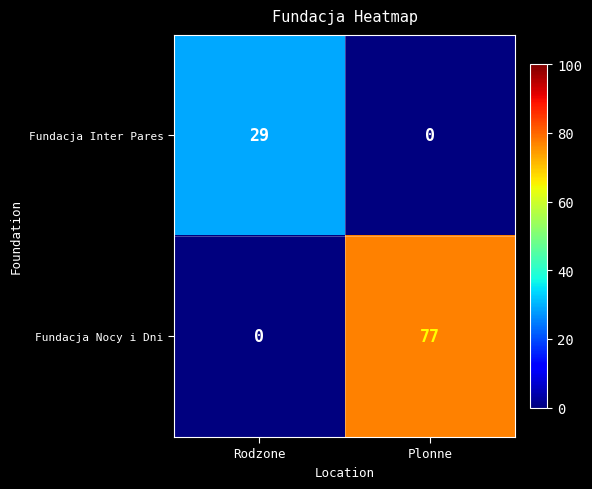

What is the maximum value for Fundacja Inter Pares?

29